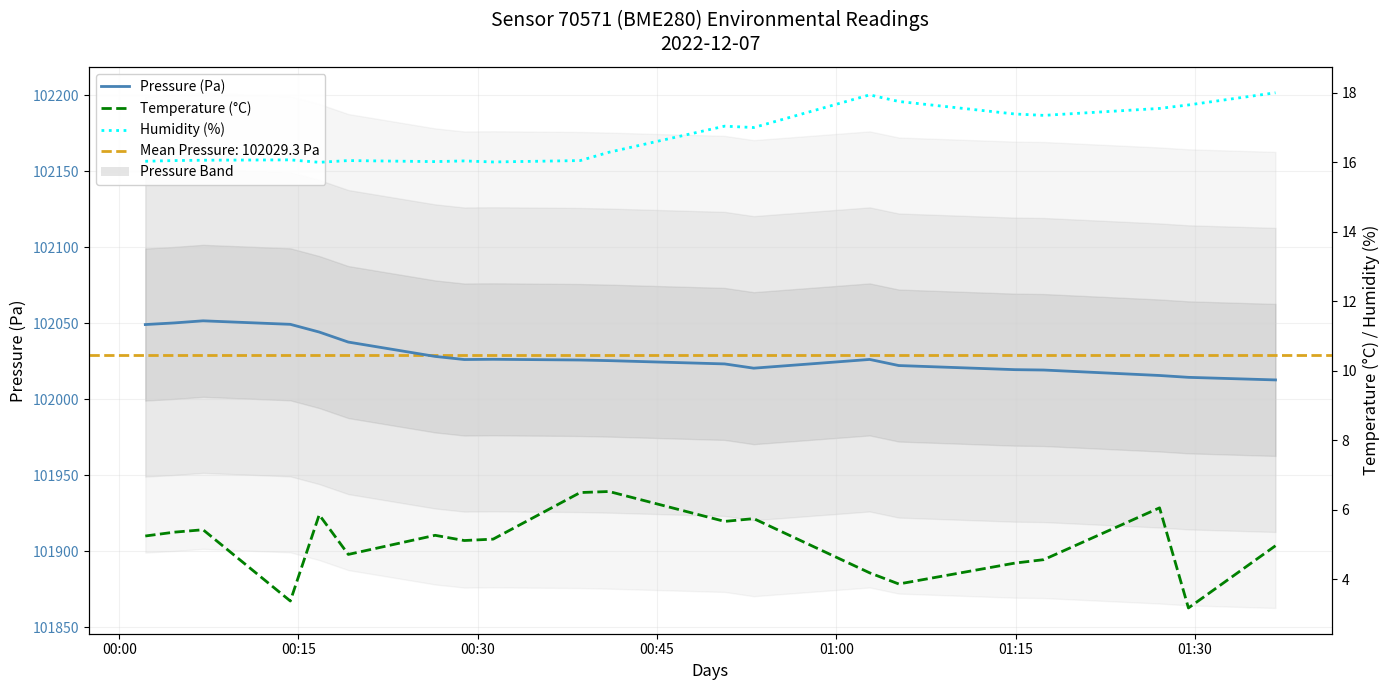

Which series has the largest total across all categories?

Pressure (Pa)